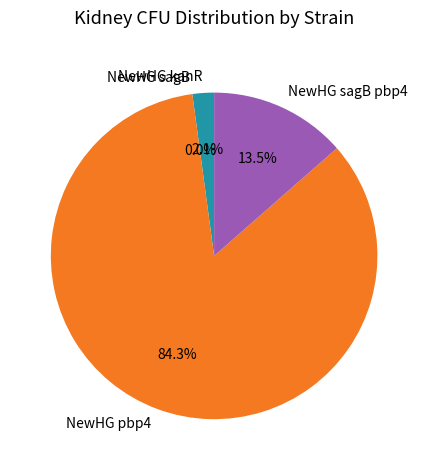

Which category has the biggest portion of the pie?

NewHG pbp4